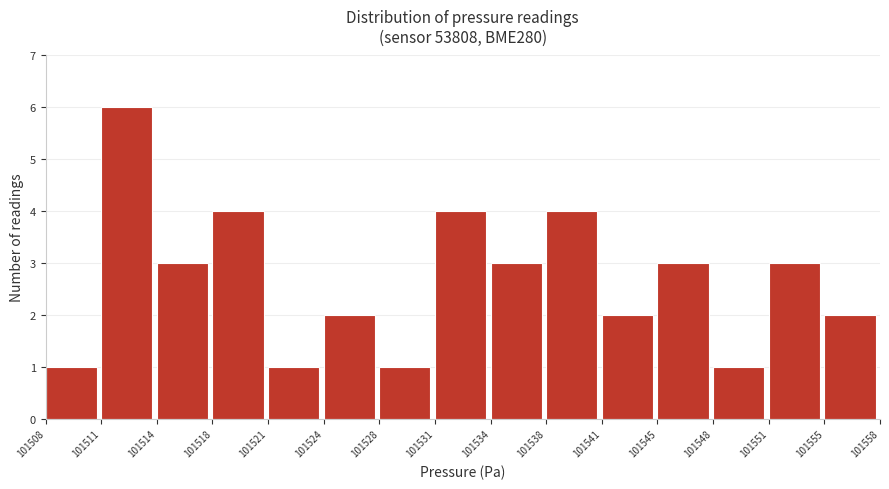

Reading right to left, what are all the values shown in this chart?

2	3	1	3	2	4	3	4	1	2	1	4	3	6	1